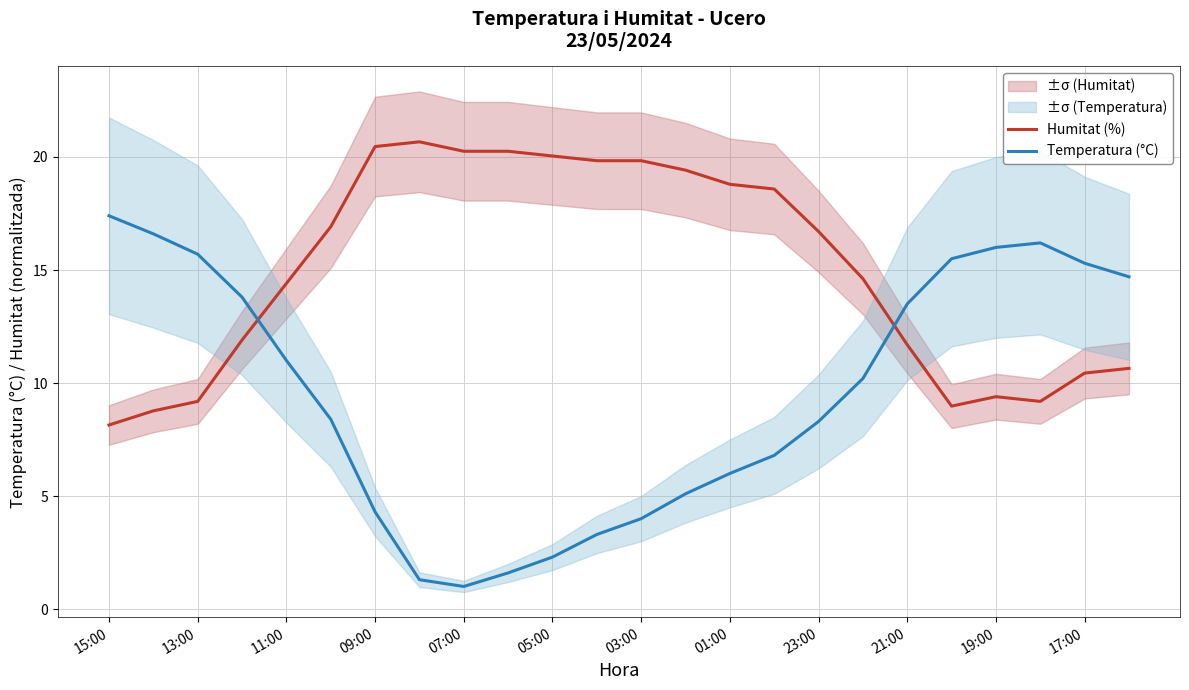

Reading left to right, extract all data points from this chart.

Humitat (%): 8.1	8.8	9.2	11.9	14.4	16.9	20.5	20.7	20.3	20.3	20.0	19.8	19.8	19.4	18.8	18.6	16.7	14.6	11.7	9.0	9.4	9.2	10.4	10.6
Temperatura (°C): 17.4	16.6	15.7	13.8	11.0	8.4	4.3	1.3	1.0	1.6	2.3	3.3	4.0	5.1	6.0	6.8	8.3	10.2	13.5	15.5	16.0	16.2	15.3	14.7